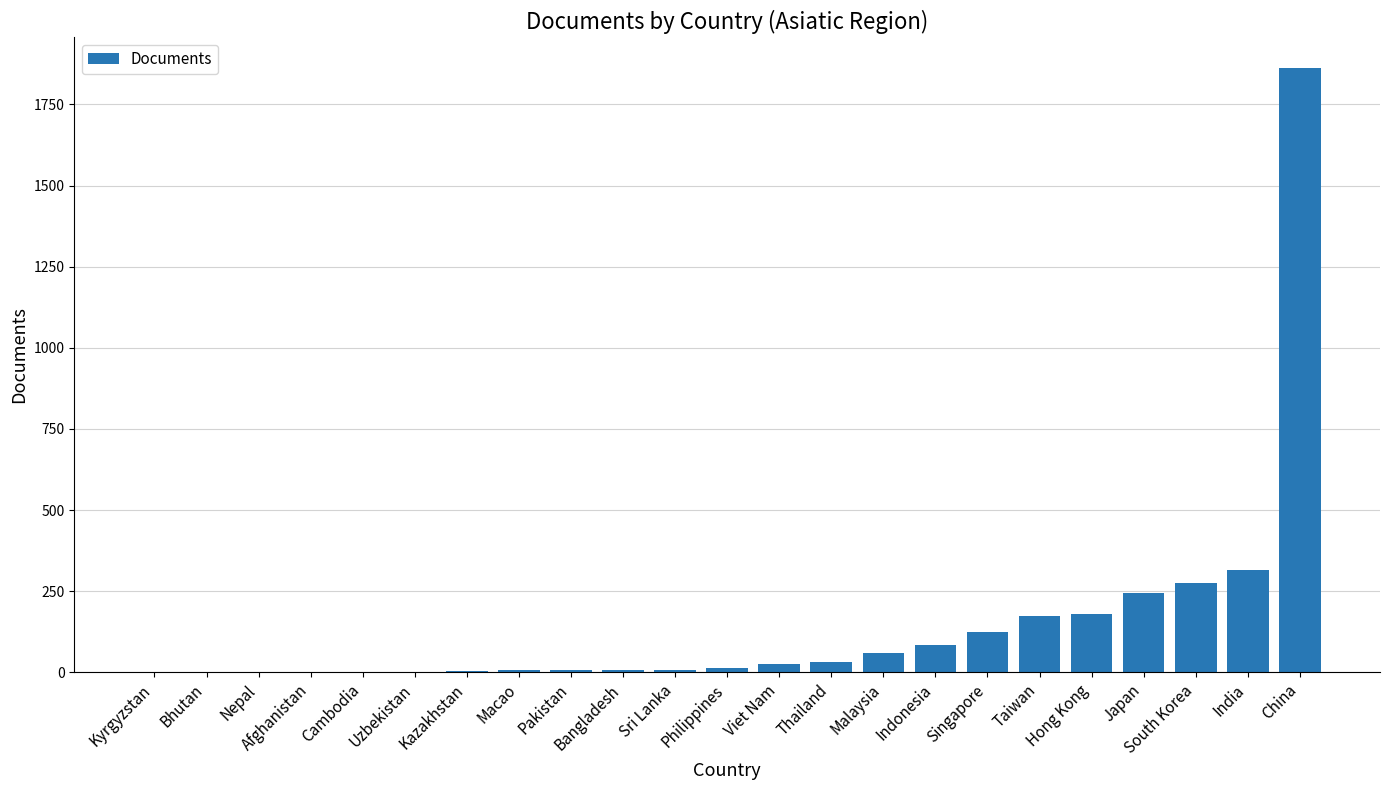

True or false: the data shows 991 at China.

False